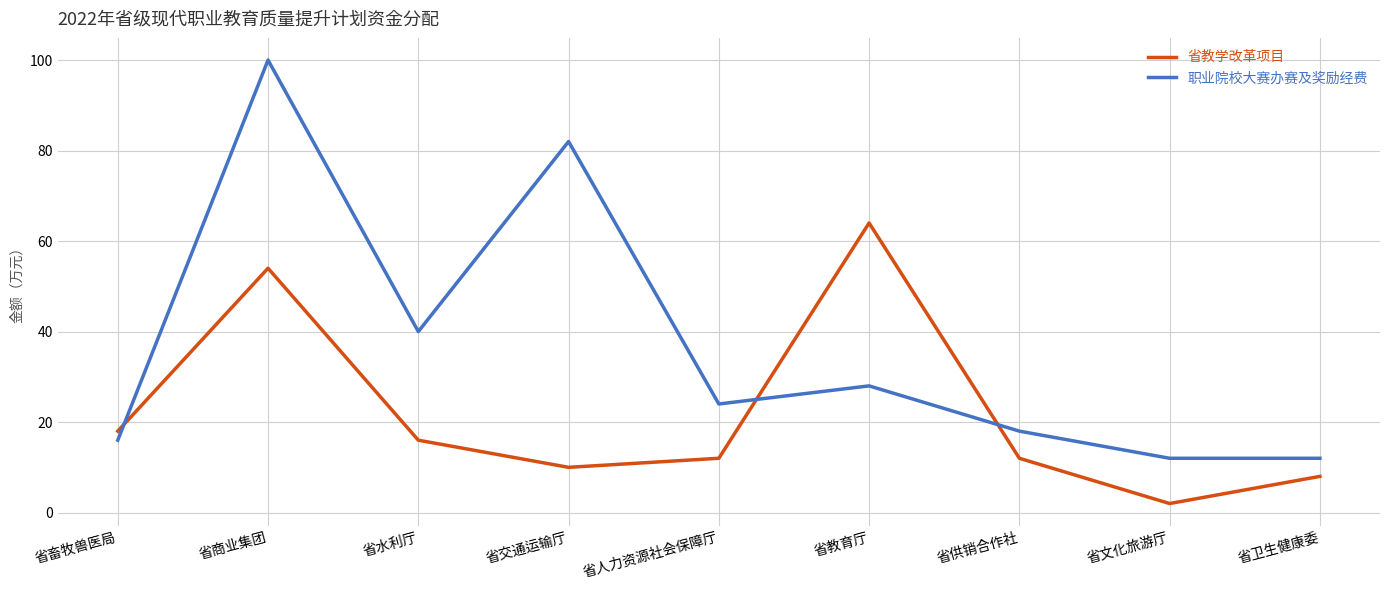

Rank the series by their average value, from highest to lowest.

职业院校大赛办赛及奖励经费, 省教学改革项目